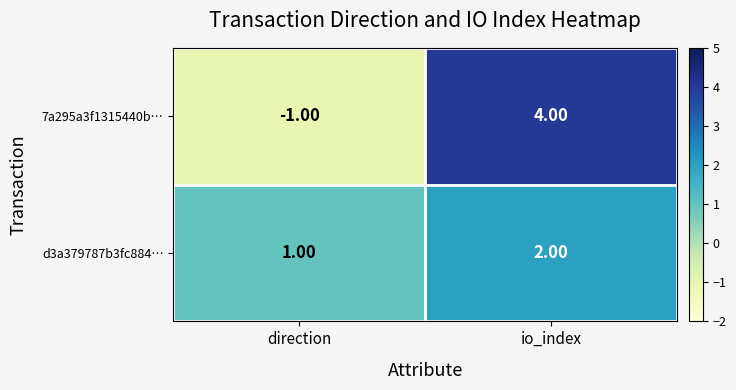

Is the value of d3a379787b3fc884… at direction greater than the value of 7a295a3f1315440b… at io_index?

No